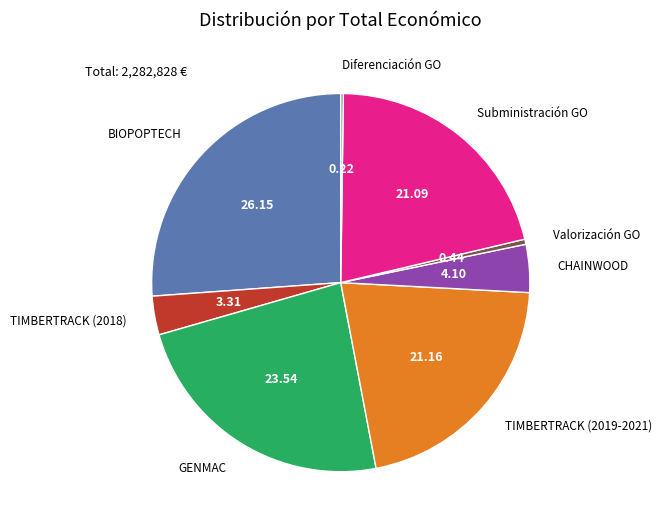

Is there a majority slice in this chart?

No